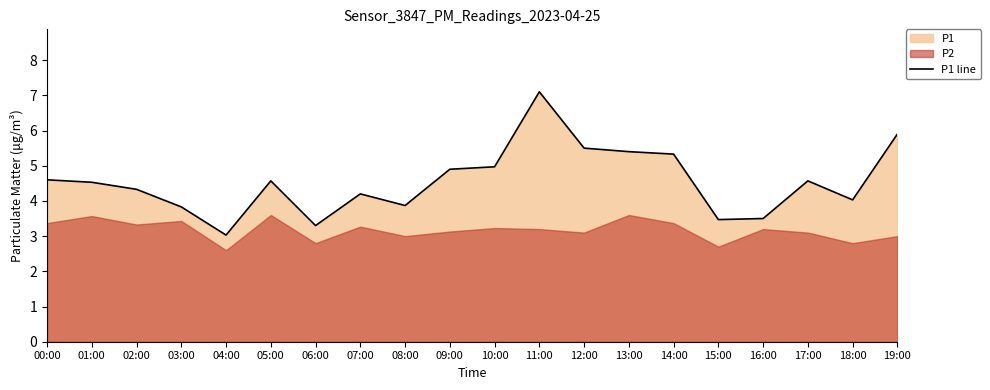

Which has a higher value, 01:00 or 19:00?

19:00